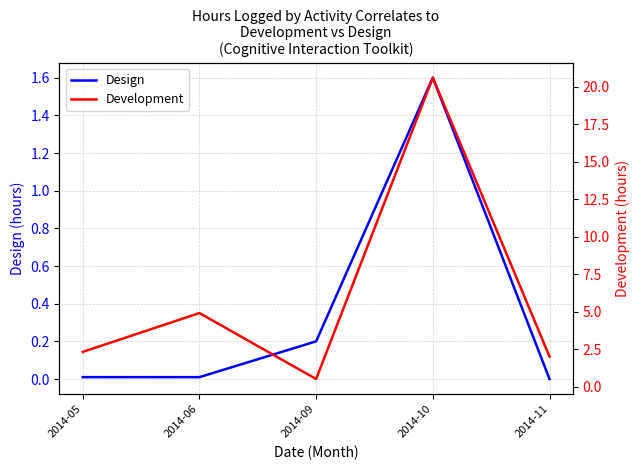

Is it true that Design equals -0.9 at 2014-11?

False